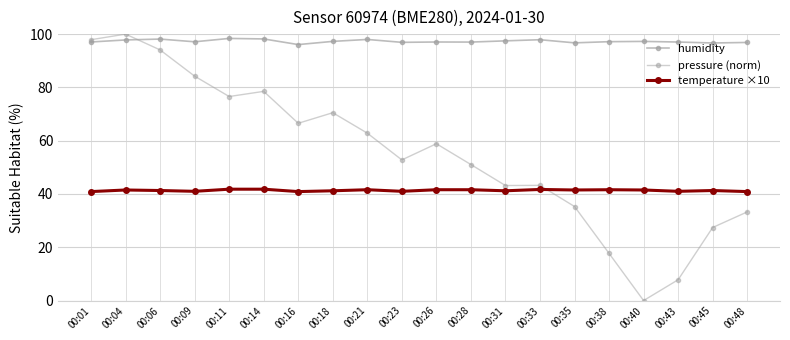

Reading left to right, extract all data points from this chart.

humidity: 00:01=97.0	00:04=97.8	00:06=98.1	00:09=97.1	00:11=98.4	00:14=98.2	00:16=96.1	00:18=97.3	00:21=98.0	00:23=96.9	00:26=97.0	00:28=97.0	00:31=97.5	00:33=97.9	00:35=96.7	00:38=97.2	00:40=97.3	00:43=97.0	00:45=96.7	00:48=96.9
pressure (norm): 00:01=97.9	00:04=100.0	00:06=94.1	00:09=84.2	00:11=76.6	00:14=78.5	00:16=66.5	00:18=70.5	00:21=62.8	00:23=52.8	00:26=58.9	00:28=51.0	00:31=43.2	00:33=43.2	00:35=35.3	00:38=17.7	00:40=0.0	00:43=7.8	00:45=27.4	00:48=33.3
temperature ×10: 00:01=40.9	00:04=41.5	00:06=41.3	00:09=41.0	00:11=41.8	00:14=41.8	00:16=40.9	00:18=41.2	00:21=41.6	00:23=41.0	00:26=41.6	00:28=41.6	00:31=41.2	00:33=41.7	00:35=41.5	00:38=41.6	00:40=41.5	00:43=41.0	00:45=41.3	00:48=40.9